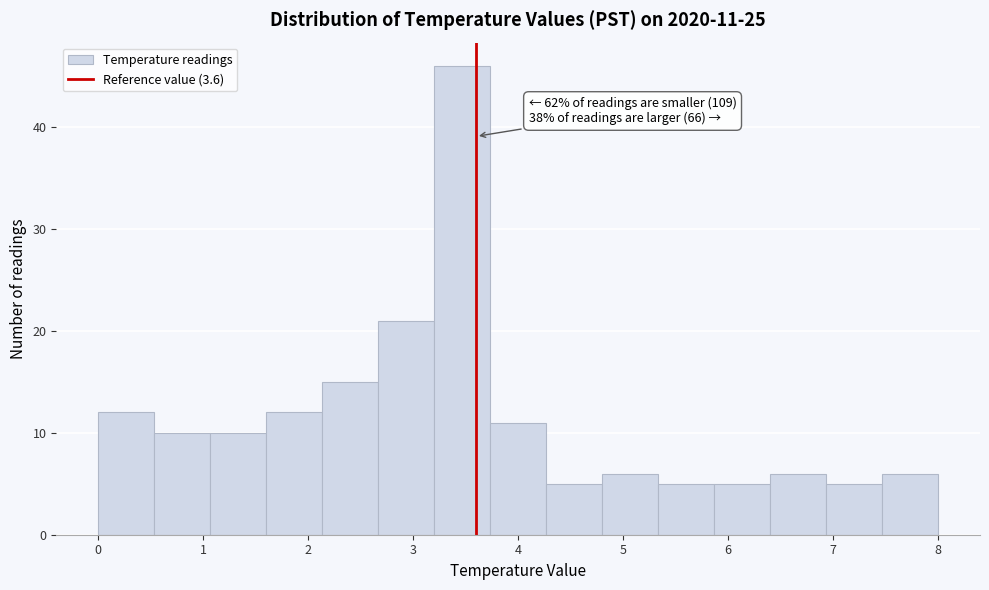

Over which range of the x-axis is the bar tallest?

3.2 to 3.7